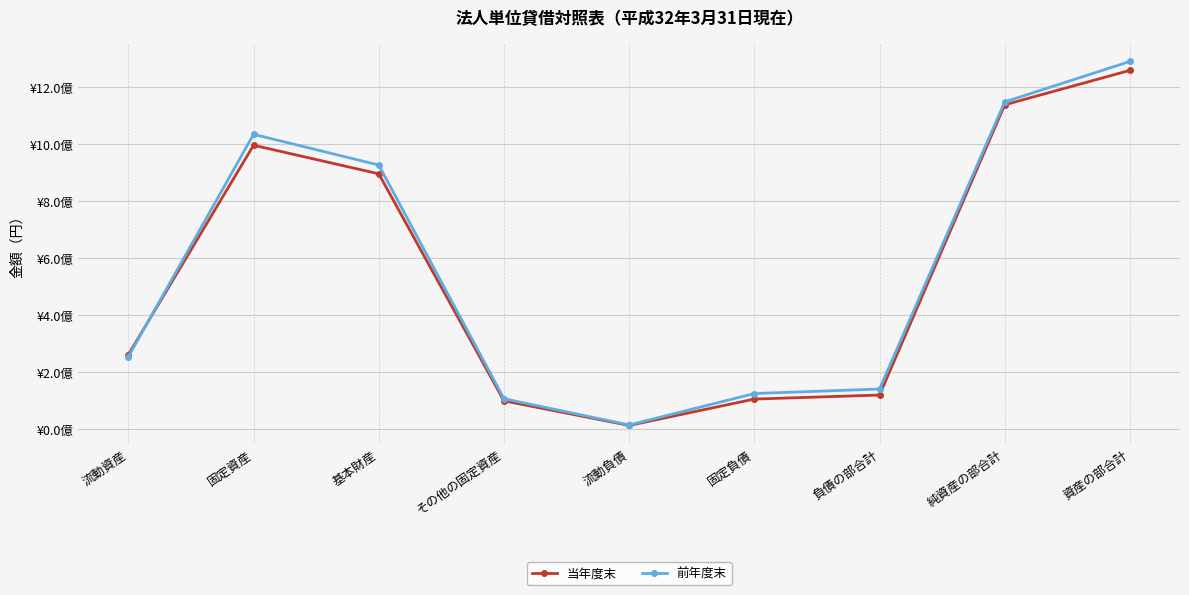

What is the spread (max minus min) of values at 流動資産?

7018230